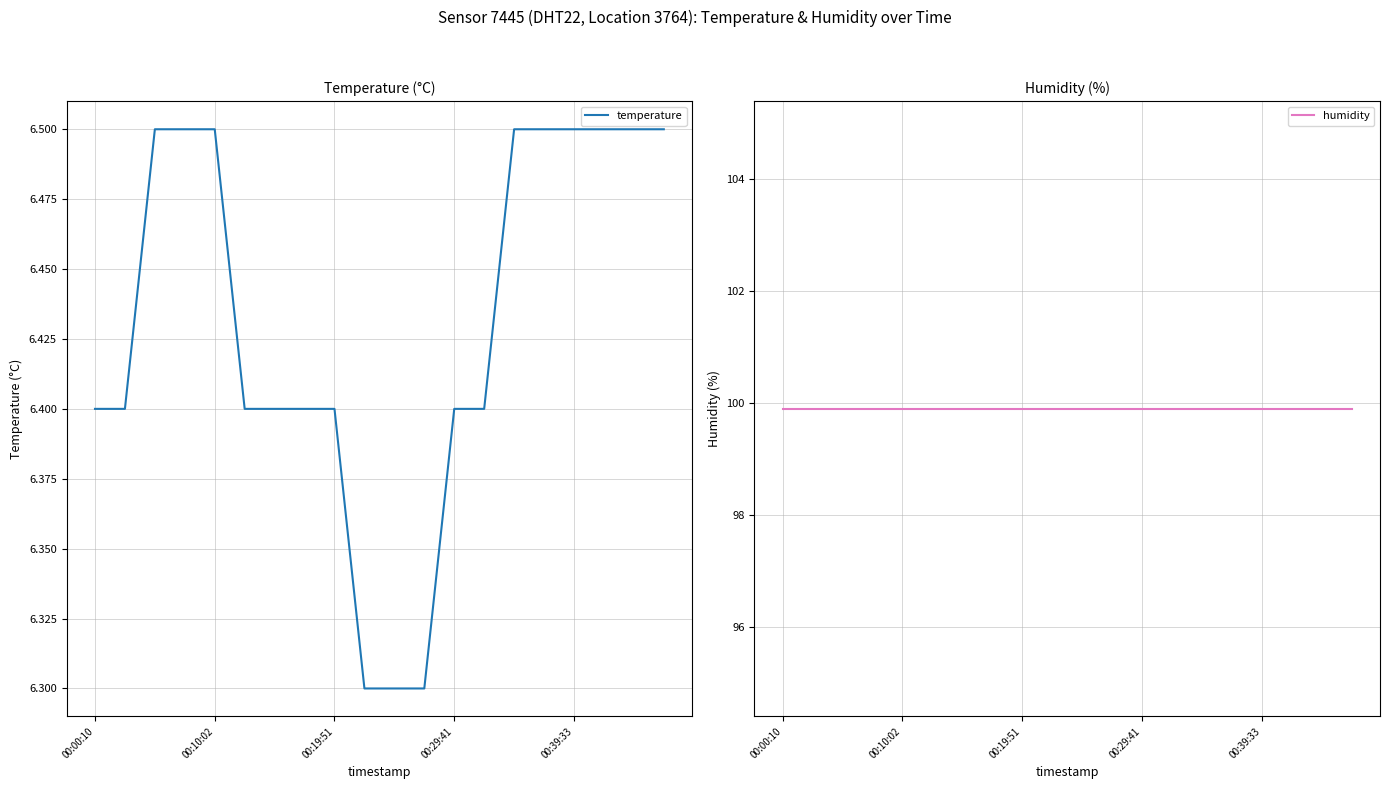

What is the highest value of the humidity series?

99.9